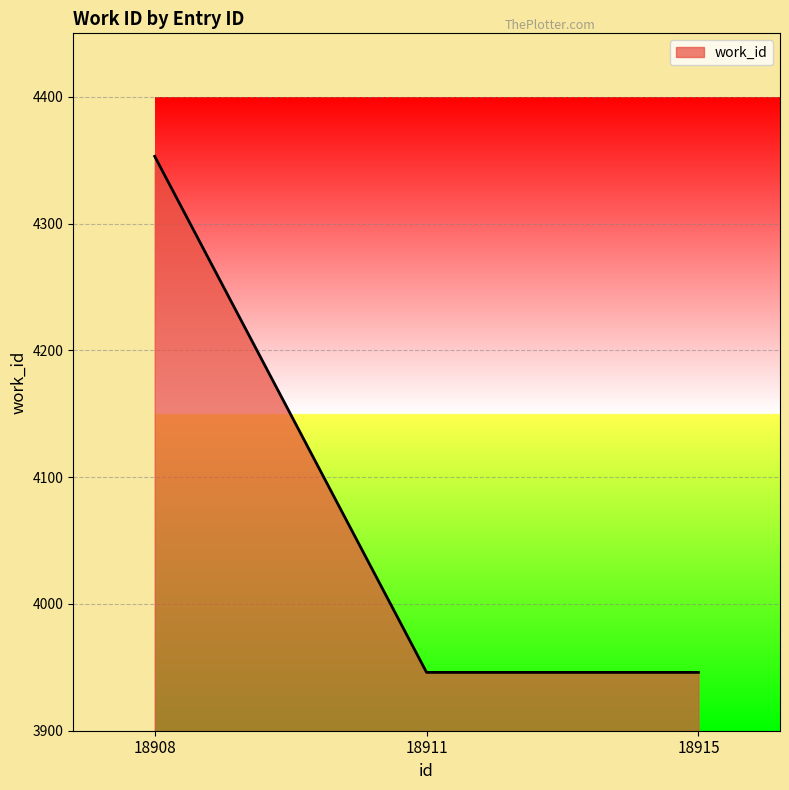

Read the value at 18908.

4353